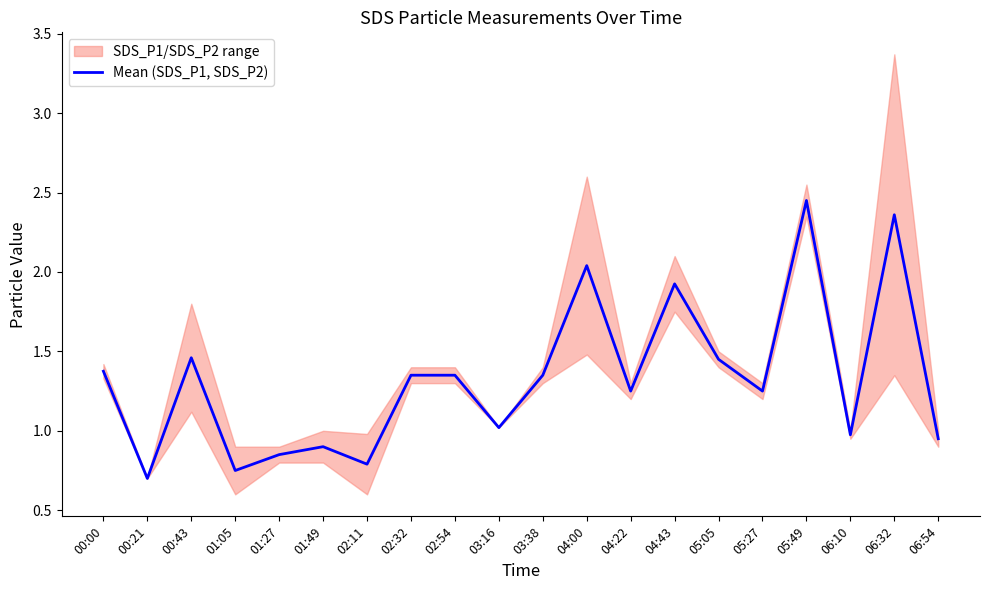

Reading left to right, transcribe all the data shown in this chart.

1.4	0.7	1.5	0.8	0.9	0.9	0.8	1.4	1.4	1.0	1.4	2.0	1.2	1.9	1.4	1.2	2.5	1.0	2.4	0.9